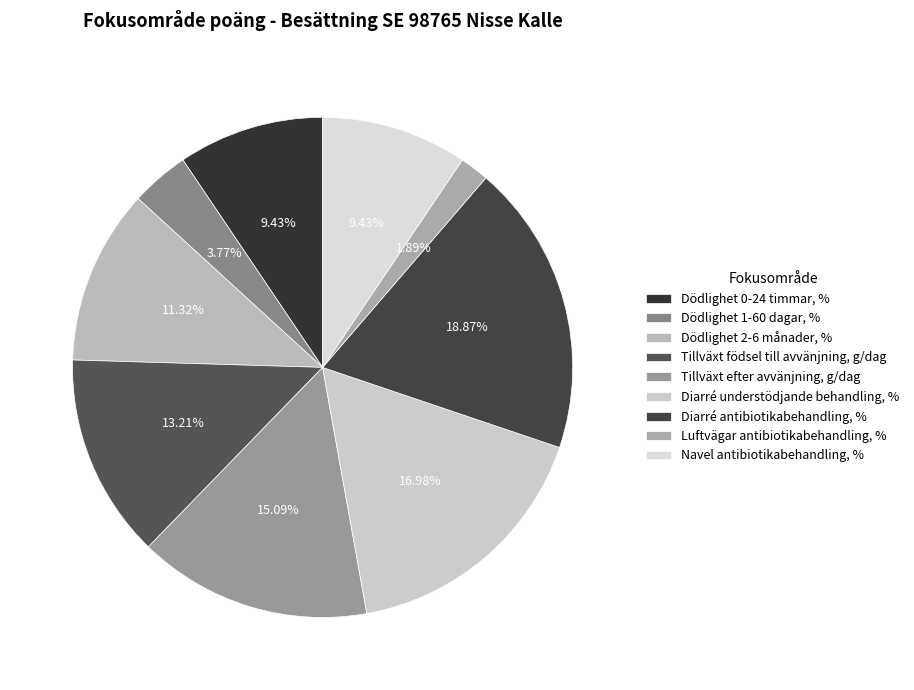

What percentage is the Dödlighet 0-24 timmar, % slice, to the nearest percent?

9%